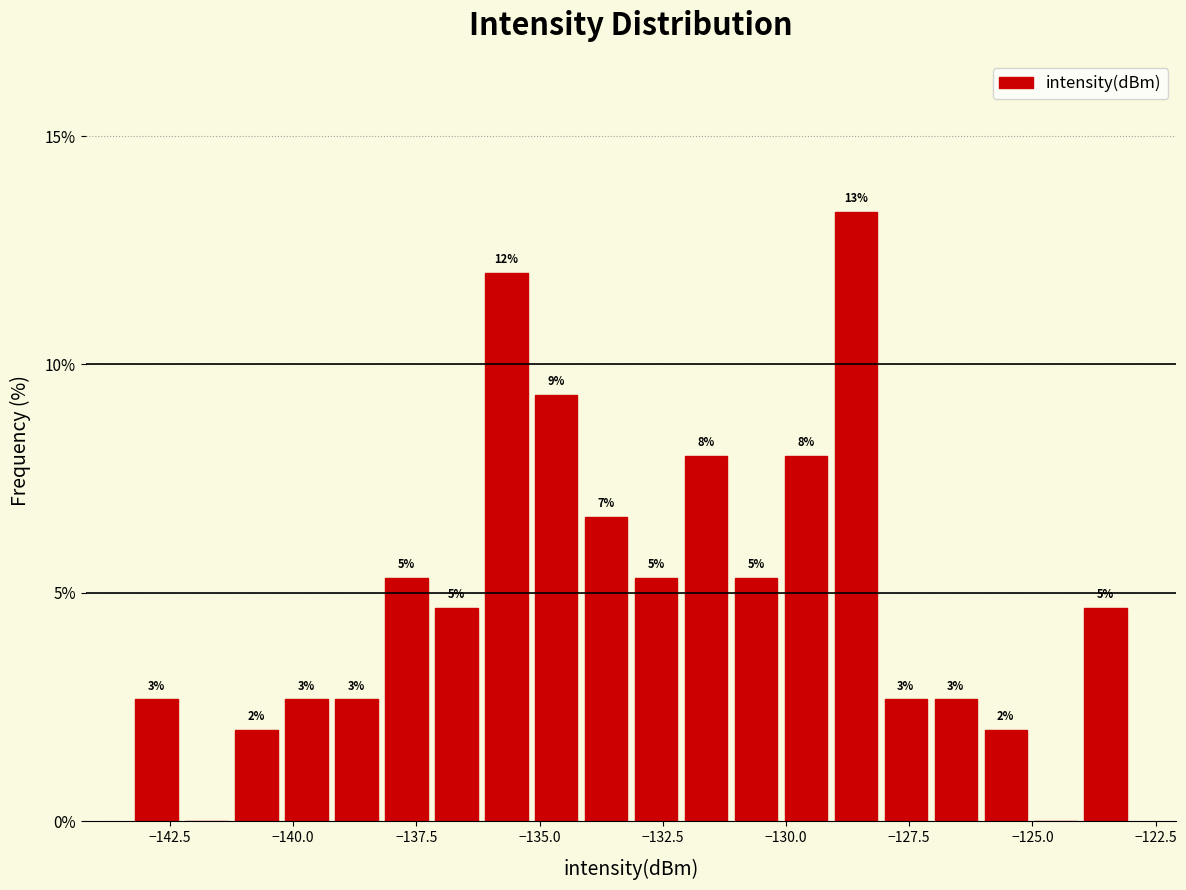

Around what value on the x-axis is the tallest bar? Give the approximate position of its centre, as read against the axis.

-128.5